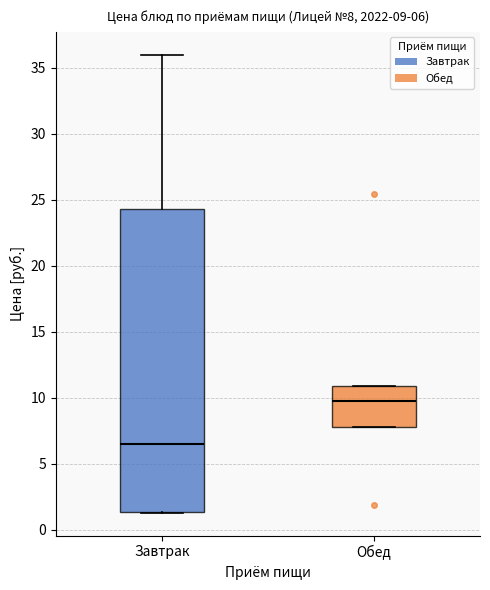

Which box is the tallest, from its lower edge to its upper edge?

Завтрак